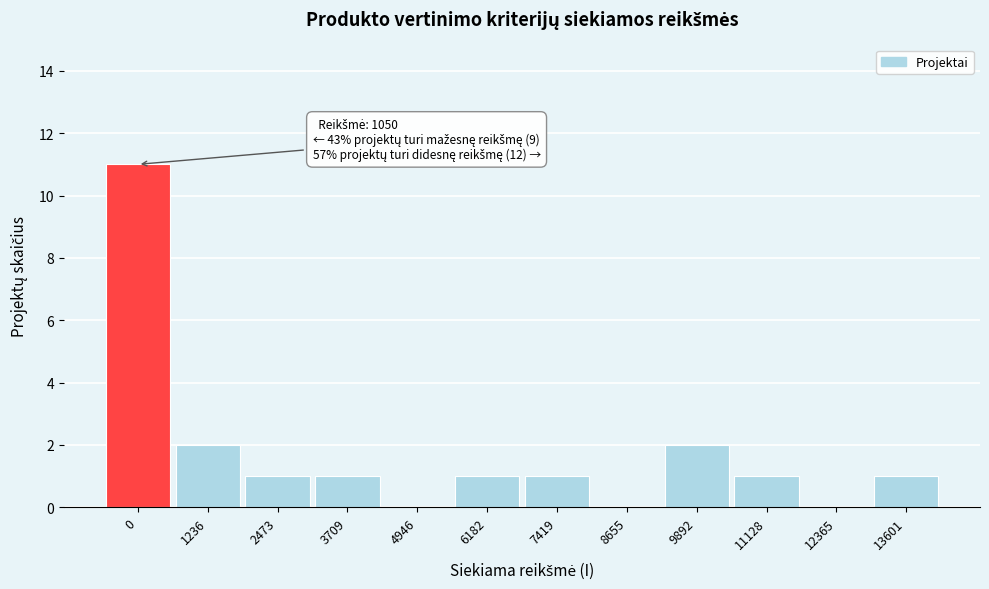

Reading left to right, what are all the values shown in this chart?

0=11	1236=2	2473=1	3709=1	4946=0	6182=1	7419=1	8655=0	9892=2	11128=1	12365=0	13601=1